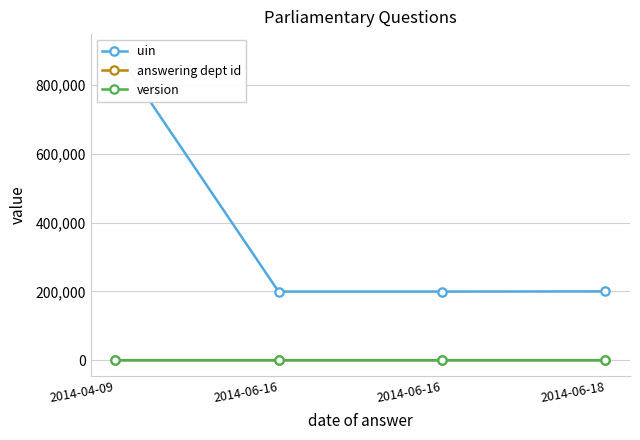

Is the value of uin at 2014-06-16 greater than the value of answering dept id at 2014-06-18?

Yes